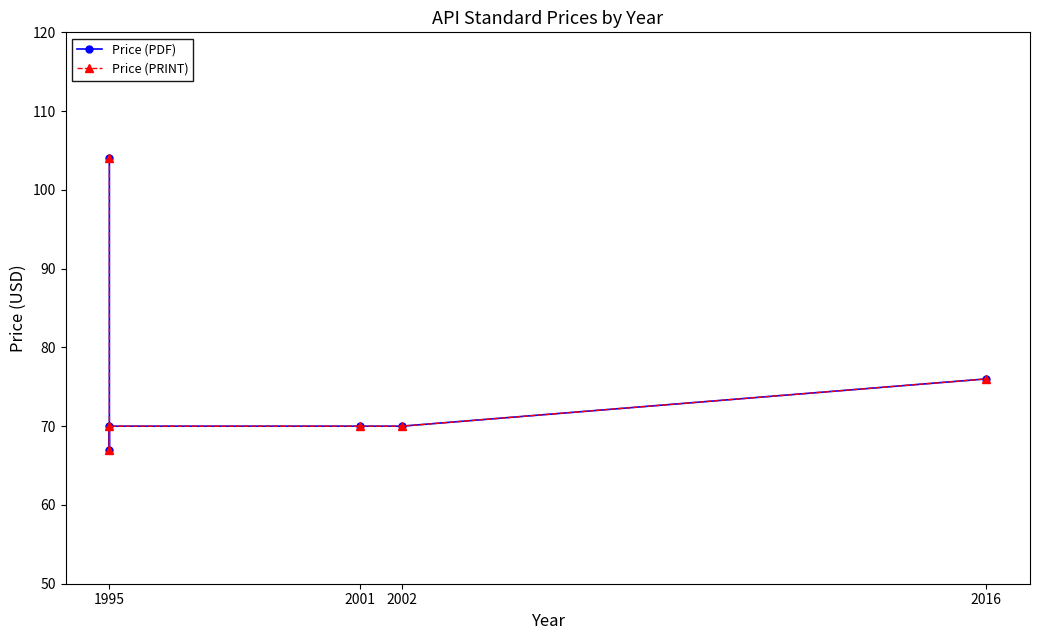

What are all the series names shown in the legend?

Price (PDF), Price (PRINT)